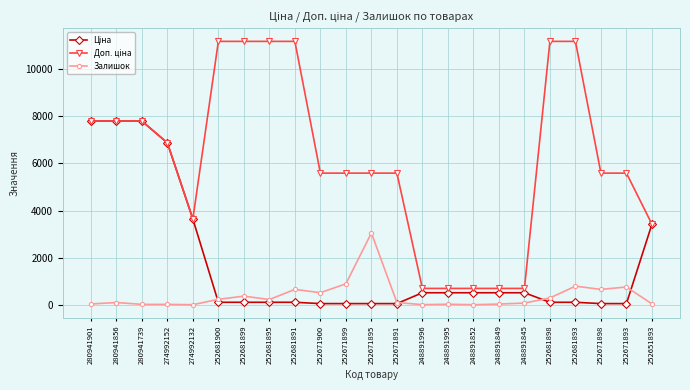

True or false: Залишок has more than 0 points higher than both neighbors.

True